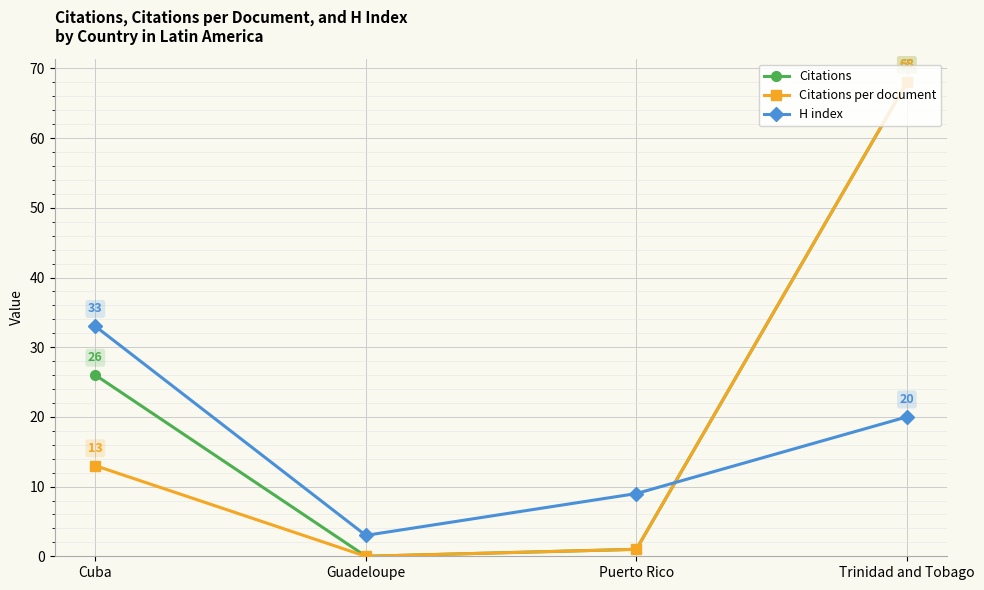

What is the greatest value displayed?

68